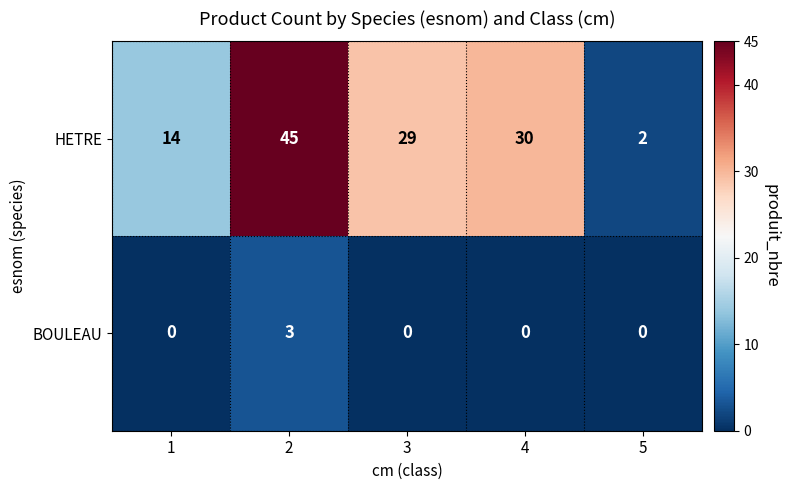

Reading left to right, list all the values displayed in this chart.

HETRE: 1=14	2=45	3=29	4=30	5=2
BOULEAU: 1=0	2=3	3=0	4=0	5=0